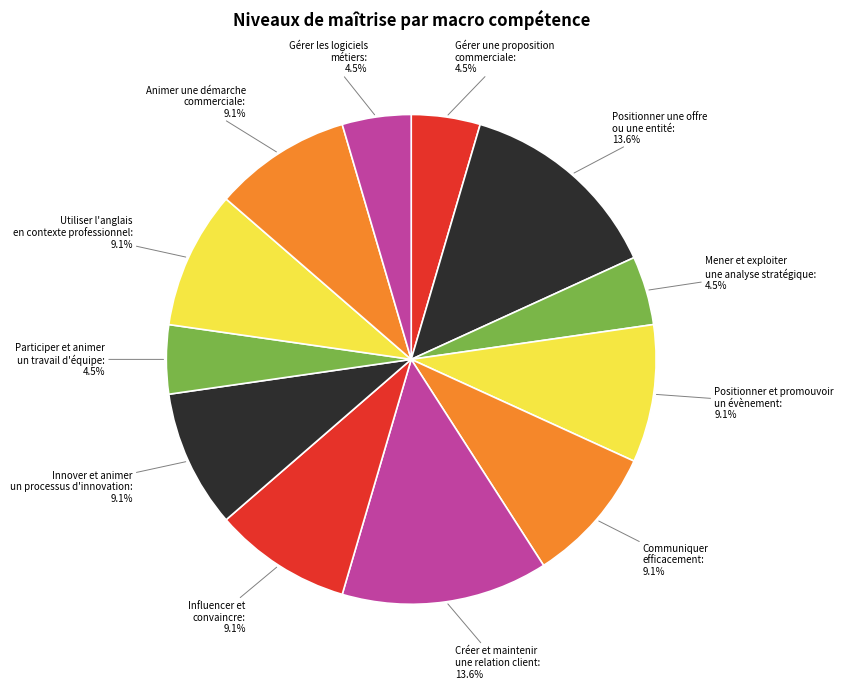

Is there any slice that represents more than half of the pie?

No